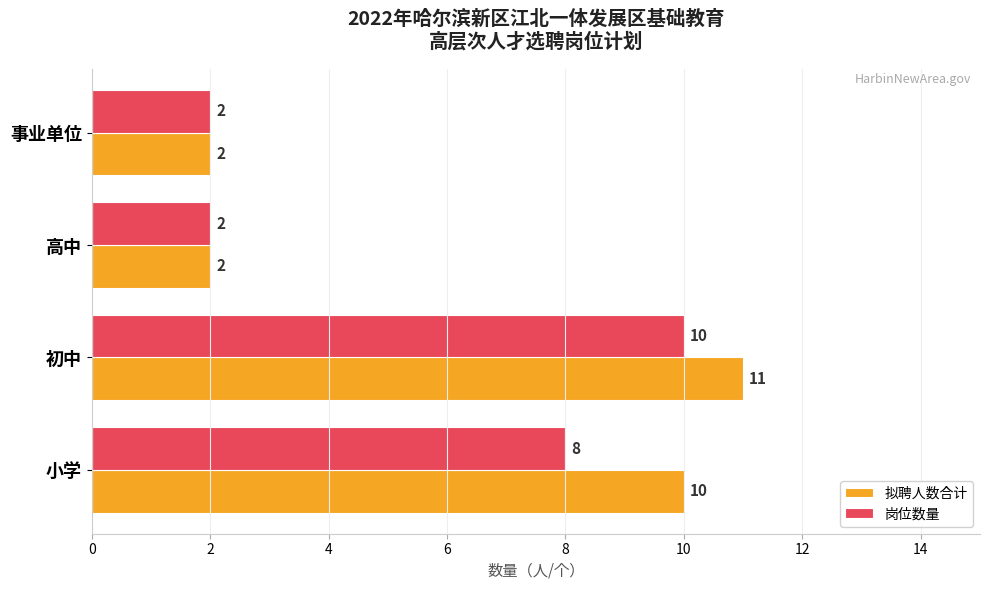

Count the number of categories in the chart.

4